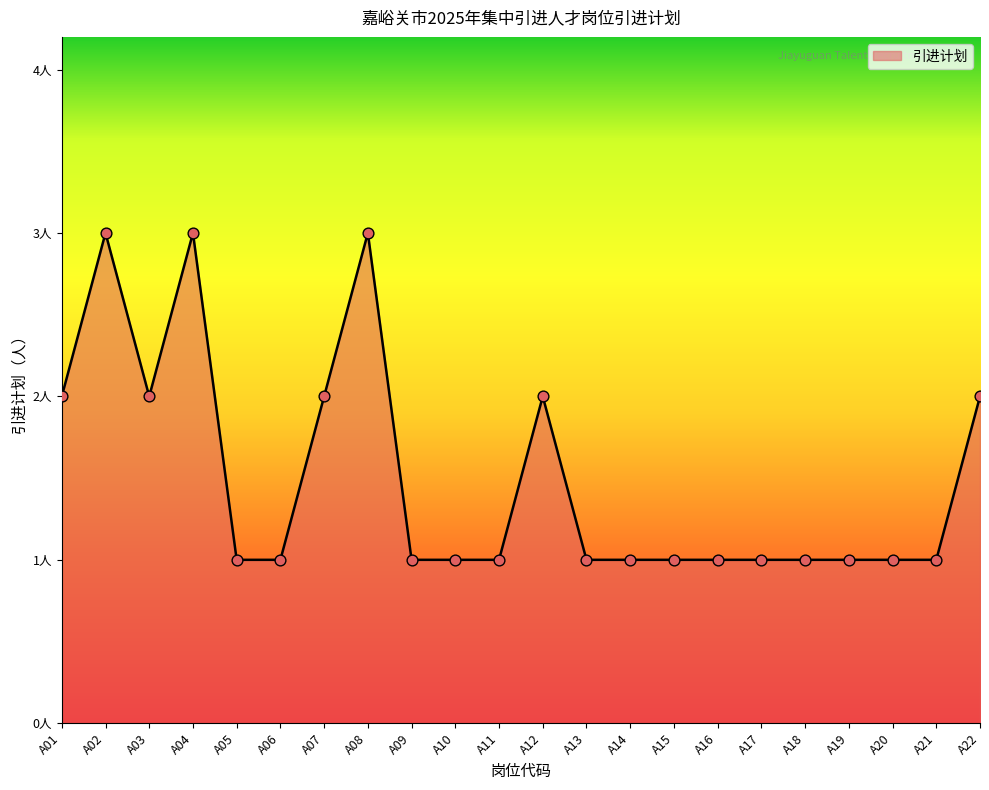

What is the ratio of the value at A18 to the value at A03?

0.5